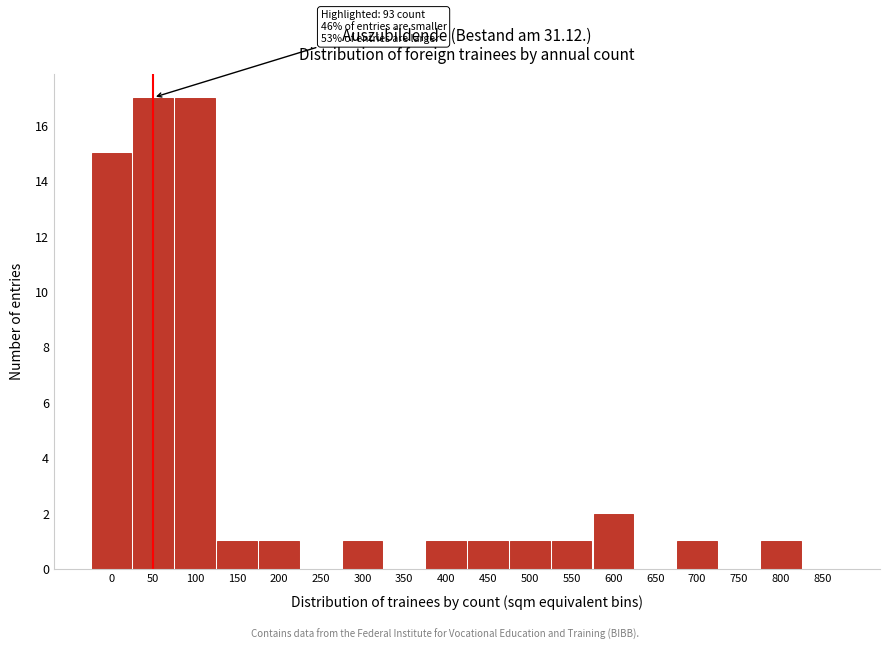

Reading left to right, extract all data points from this chart.

0=15	50=17	100=17	150=1	200=1	250=0	300=1	350=0	400=1	450=1	500=1	550=1	600=2	650=0	700=1	750=0	800=1	850=0